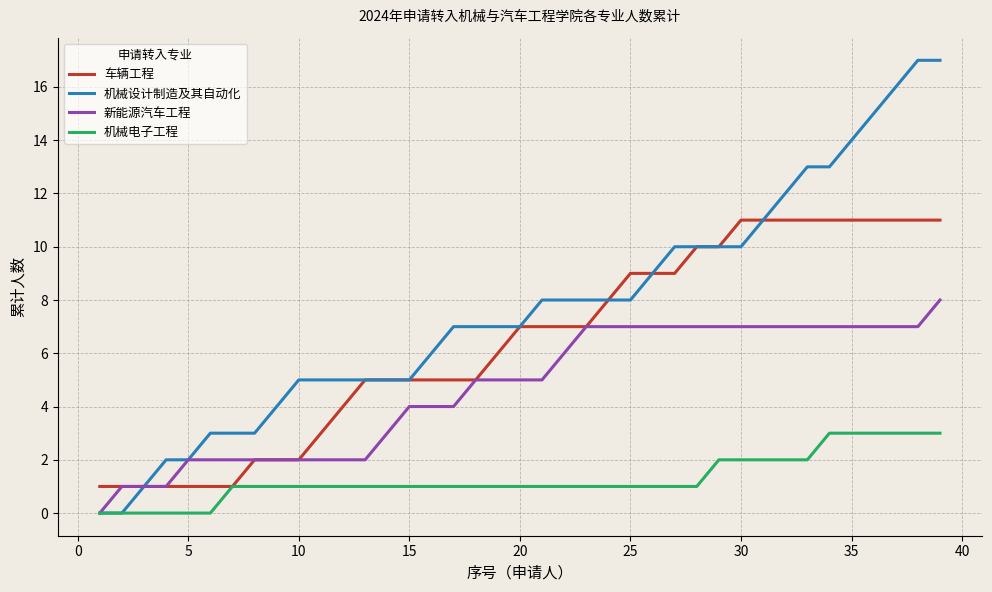

Rank the series by their maximum value, from lowest to highest.

机械电子工程, 新能源汽车工程, 车辆工程, 机械设计制造及其自动化